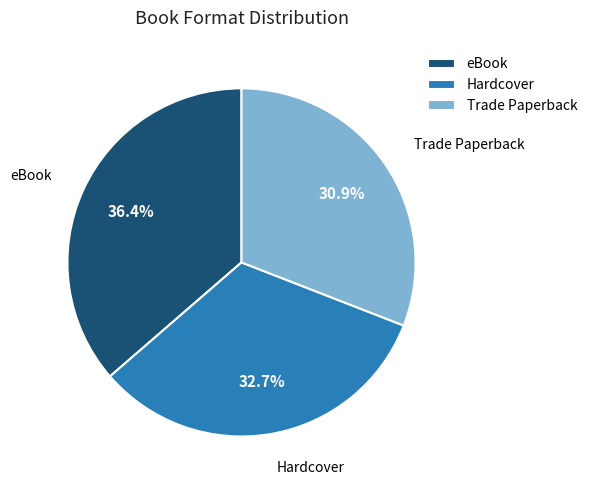

What percentage is the Trade Paperback slice, to the nearest percent?

31%